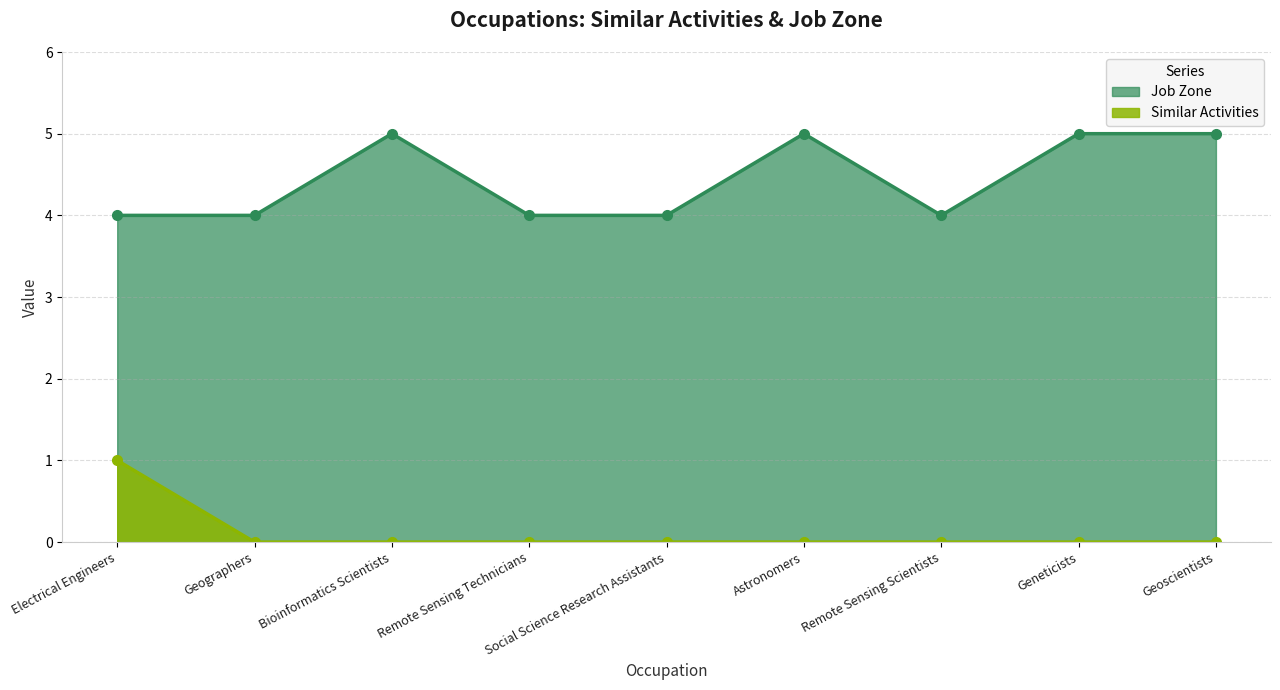

What position from the right is Geographers?

8